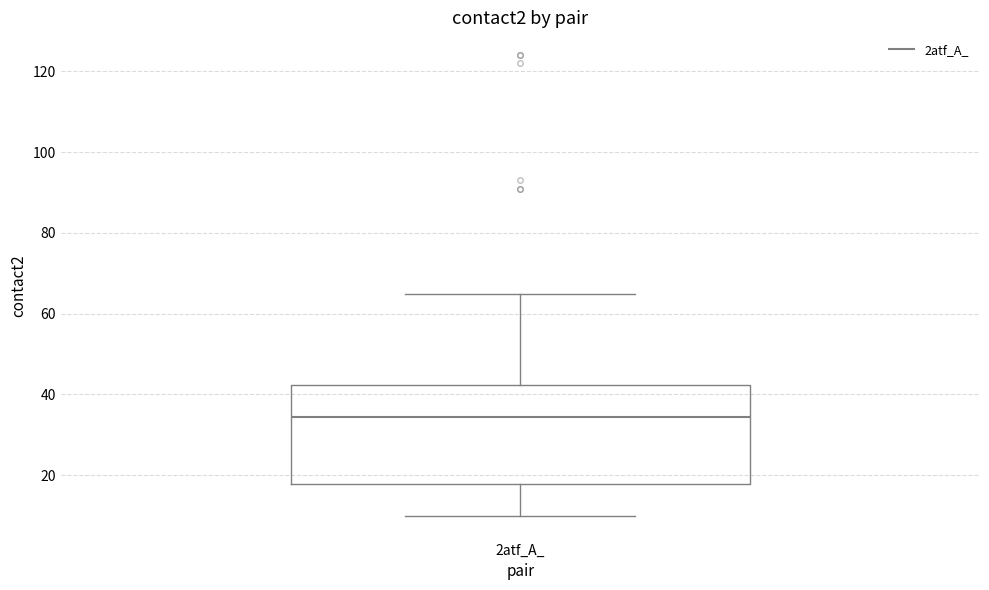

Where does the lower whisker of the box for 2atf_A_ end on the y-axis? The values are not printed on the chart, so give them approximately, as read against the axis.

10